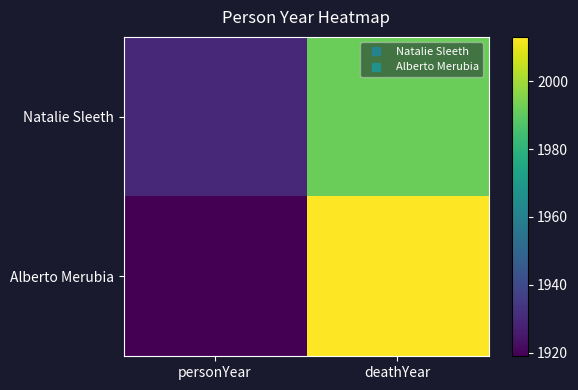

List the series in order of their overall mean, highest first.

Alberto Merubia, Natalie Sleeth